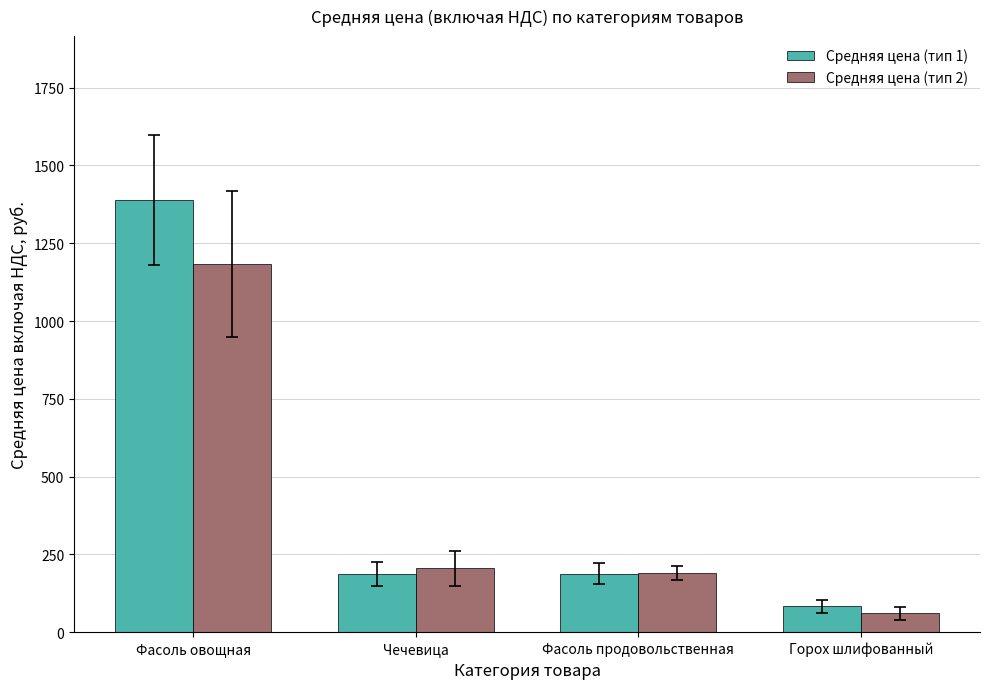

How many groups of bars are there?

4